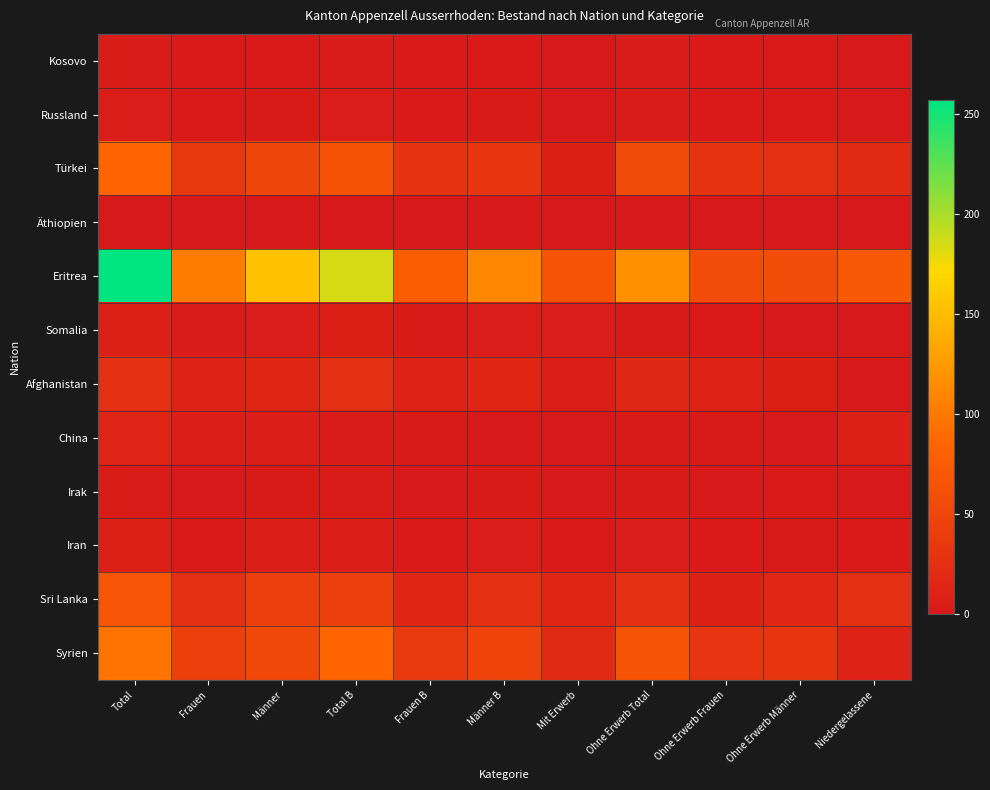

Reading left to right, list all the values displayed in this chart.

Kosovo: Total=4	Frauen=2	Männer=2	Total B=4	Frauen B=2	Männer B=2	Mit Erwerb=0	Ohne Erwerb Total=4	Ohne Erwerb Frauen=2	Ohne Erwerb Männer=2	Niedergelassene=0
Russland: Total=5	Frauen=2	Männer=3	Total B=5	Frauen B=2	Männer B=3	Mit Erwerb=1	Ohne Erwerb Total=4	Ohne Erwerb Frauen=2	Ohne Erwerb Männer=2	Niedergelassene=0
Türkei: Total=84	Frauen=34	Männer=50	Total B=64	Frauen B=31	Männer B=33	Mit Erwerb=8	Ohne Erwerb Total=56	Ohne Erwerb Frauen=31	Ohne Erwerb Männer=25	Niedergelassene=20
Äthiopien: Total=1	Frauen=1	Männer=0	Total B=1	Frauen B=1	Männer B=0	Mit Erwerb=0	Ohne Erwerb Total=1	Ohne Erwerb Frauen=1	Ohne Erwerb Männer=0	Niedergelassene=0
Eritrea: Total=257	Frauen=103	Männer=154	Total B=185	Frauen B=75	Männer B=110	Mit Erwerb=67	Ohne Erwerb Total=118	Ohne Erwerb Frauen=59	Ohne Erwerb Männer=59	Niedergelassene=72
Somalia: Total=9	Frauen=4	Männer=5	Total B=8	Frauen B=3	Männer B=5	Mit Erwerb=5	Ohne Erwerb Total=3	Ohne Erwerb Frauen=2	Ohne Erwerb Männer=1	Niedergelassene=1
Afghanistan: Total=26	Frauen=11	Männer=15	Total B=26	Frauen B=11	Männer B=15	Mit Erwerb=7	Ohne Erwerb Total=19	Ohne Erwerb Frauen=11	Ohne Erwerb Männer=8	Niedergelassene=0
China: Total=13	Frauen=7	Männer=6	Total B=4	Frauen B=3	Männer B=1	Mit Erwerb=1	Ohne Erwerb Total=3	Ohne Erwerb Frauen=3	Ohne Erwerb Männer=0	Niedergelassene=9
Irak: Total=4	Frauen=1	Männer=3	Total B=4	Frauen B=1	Männer B=3	Mit Erwerb=1	Ohne Erwerb Total=3	Ohne Erwerb Frauen=1	Ohne Erwerb Männer=2	Niedergelassene=0
Iran: Total=9	Frauen=2	Männer=7	Total B=7	Frauen B=2	Männer B=5	Mit Erwerb=2	Ohne Erwerb Total=5	Ohne Erwerb Frauen=2	Ohne Erwerb Männer=3	Niedergelassene=2
Sri Lanka: Total=68	Frauen=26	Männer=42	Total B=42	Frauen B=15	Männer B=27	Mit Erwerb=15	Ohne Erwerb Total=27	Ohne Erwerb Frauen=10	Ohne Erwerb Männer=17	Niedergelassene=26
Syrien: Total=96	Frauen=43	Männer=53	Total B=85	Frauen B=36	Männer B=49	Mit Erwerb=20	Ohne Erwerb Total=65	Ohne Erwerb Frauen=32	Ohne Erwerb Männer=33	Niedergelassene=11